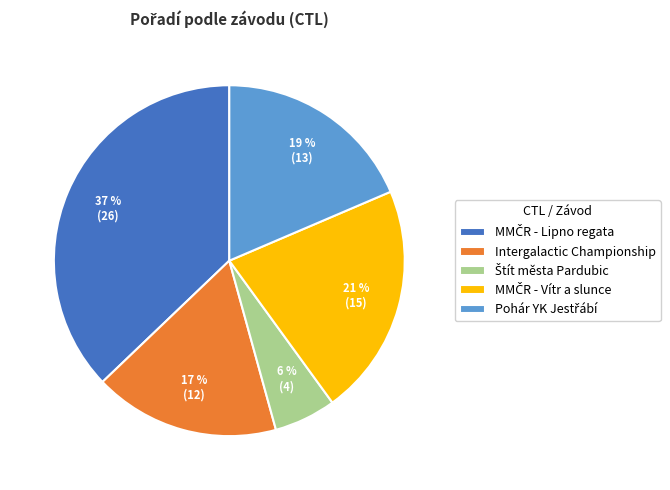

True or false: Intergalactic Championship accounts for 17% of the total.

True